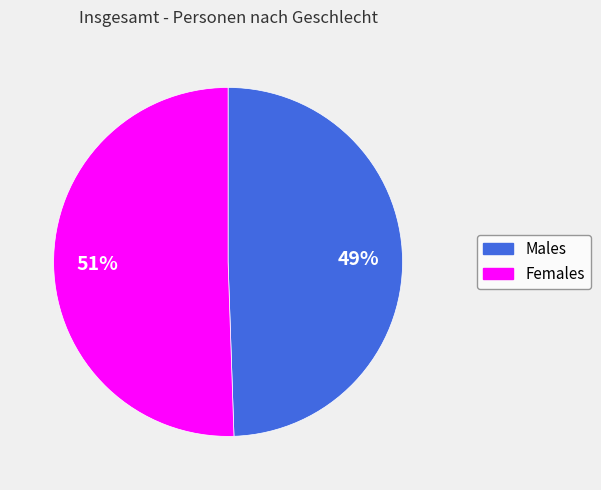

Is there any slice that represents more than half of the pie?

Yes